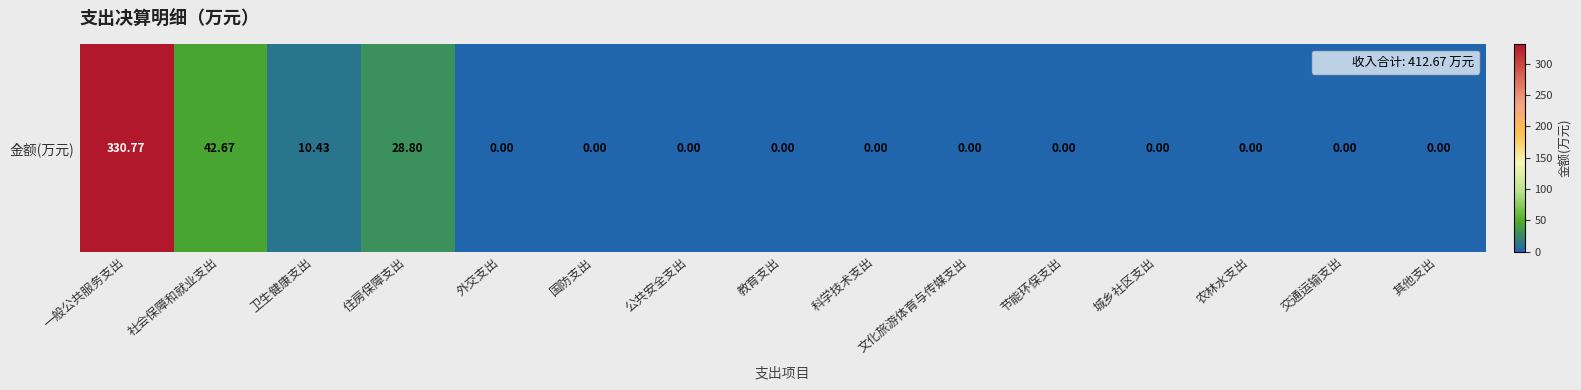

How many distinct data groups are displayed?

1